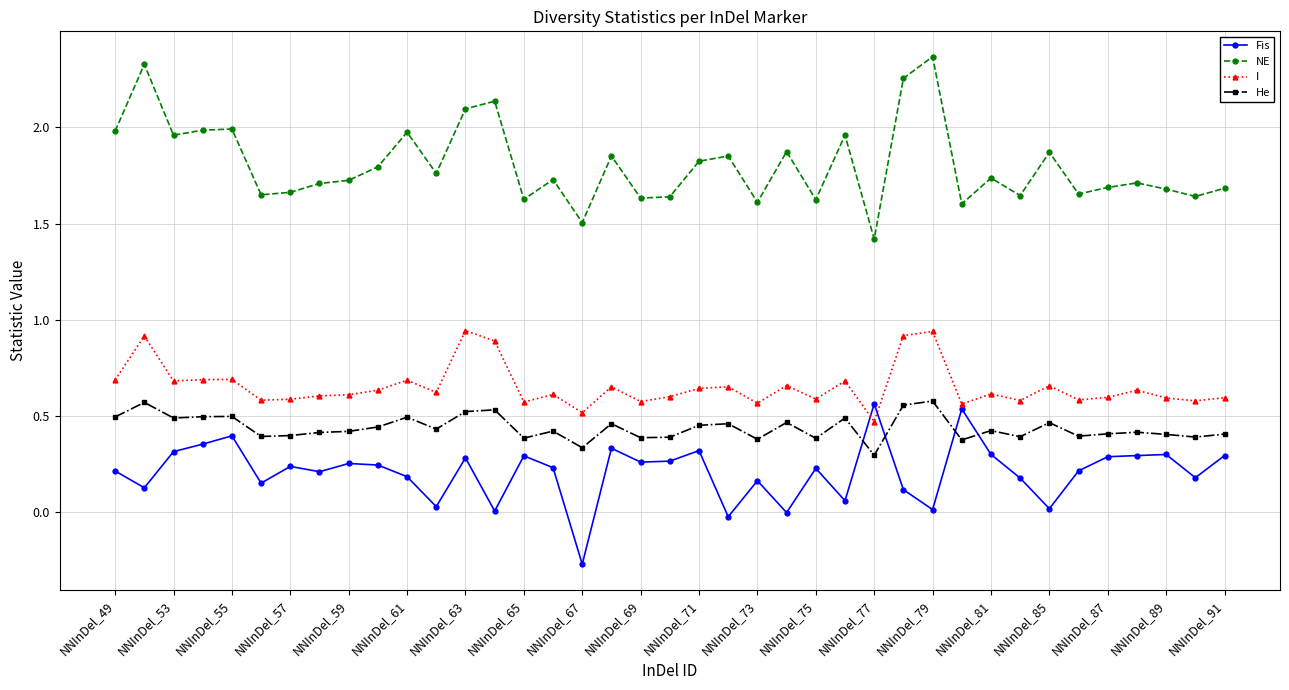

Which series has the largest total across all categories?

NE